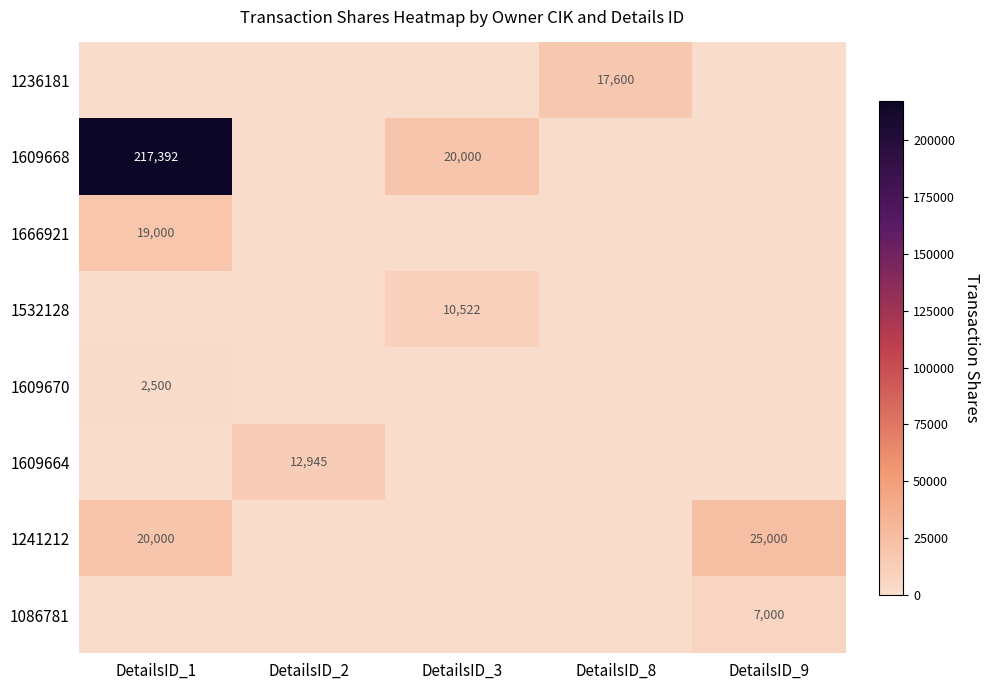

At which category is the sum across all series the highest?

DetailsID_1